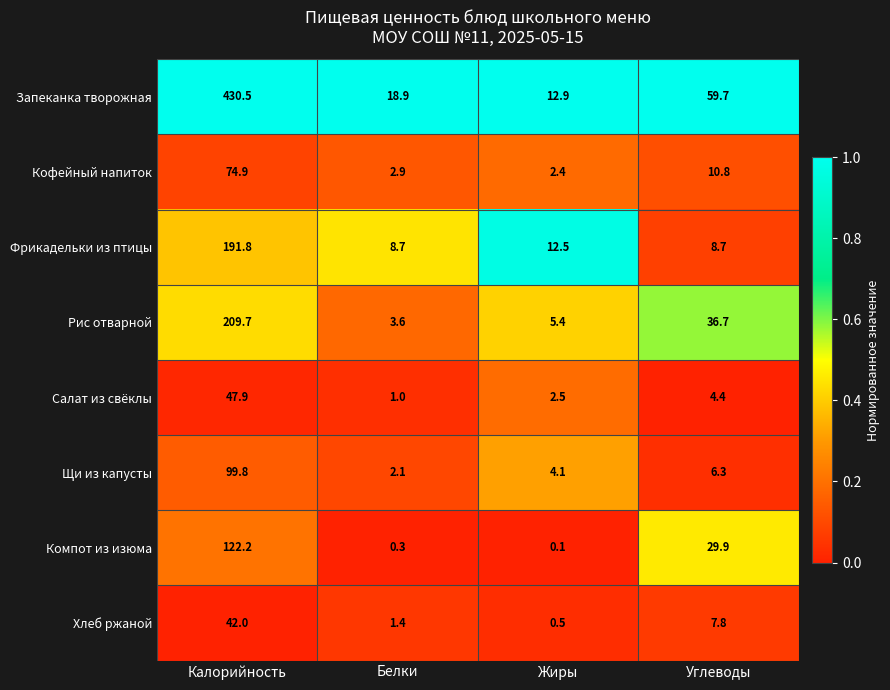

How many data points does each series have?

4